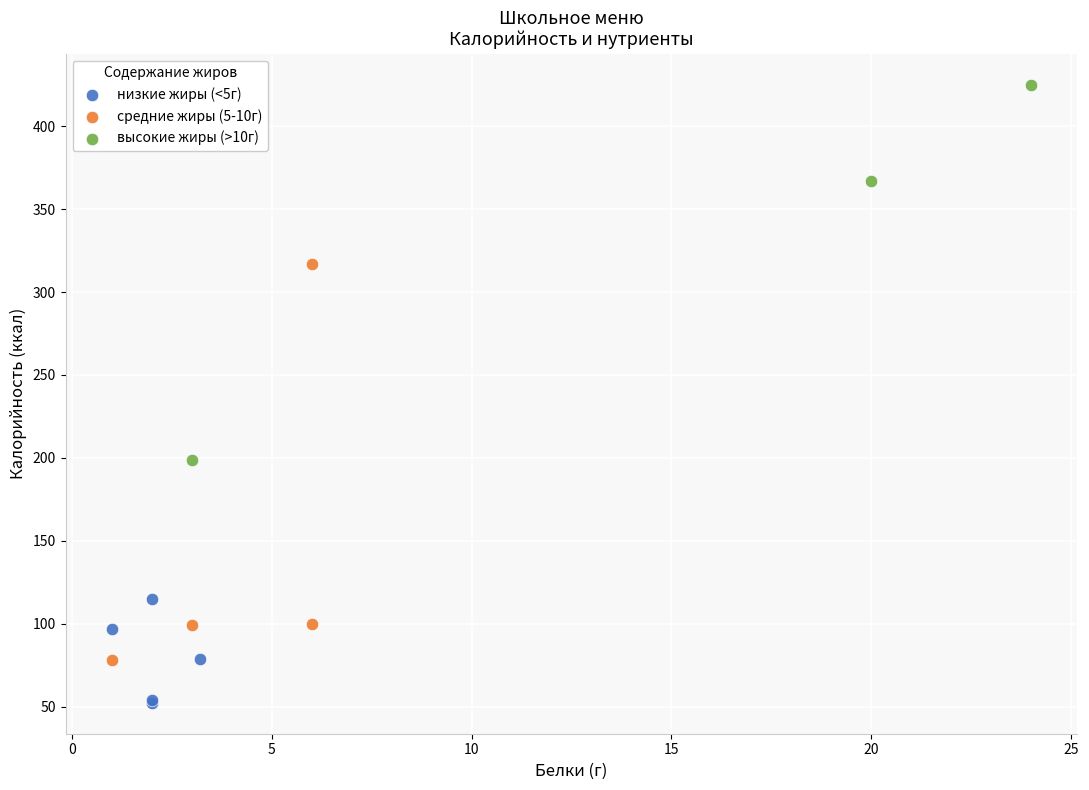

What are all the series names shown in the legend?

низкие жиры (<5г), средние жиры (5-10г), высокие жиры (>10г)